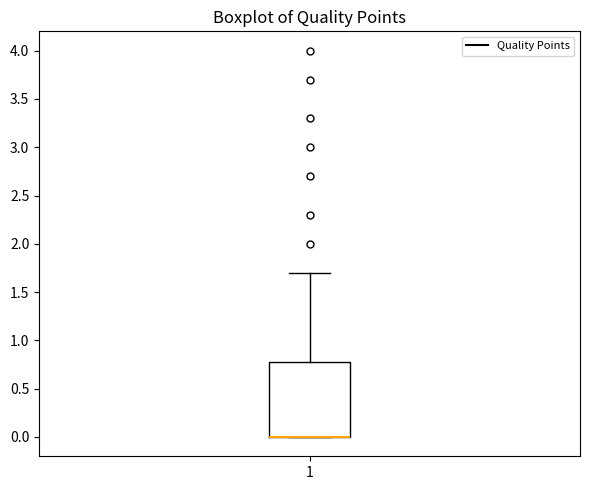

Where does the upper whisker of the box at x = 1 end on the y-axis? The values are not printed on the chart, so give them approximately, as read against the axis.

1.7